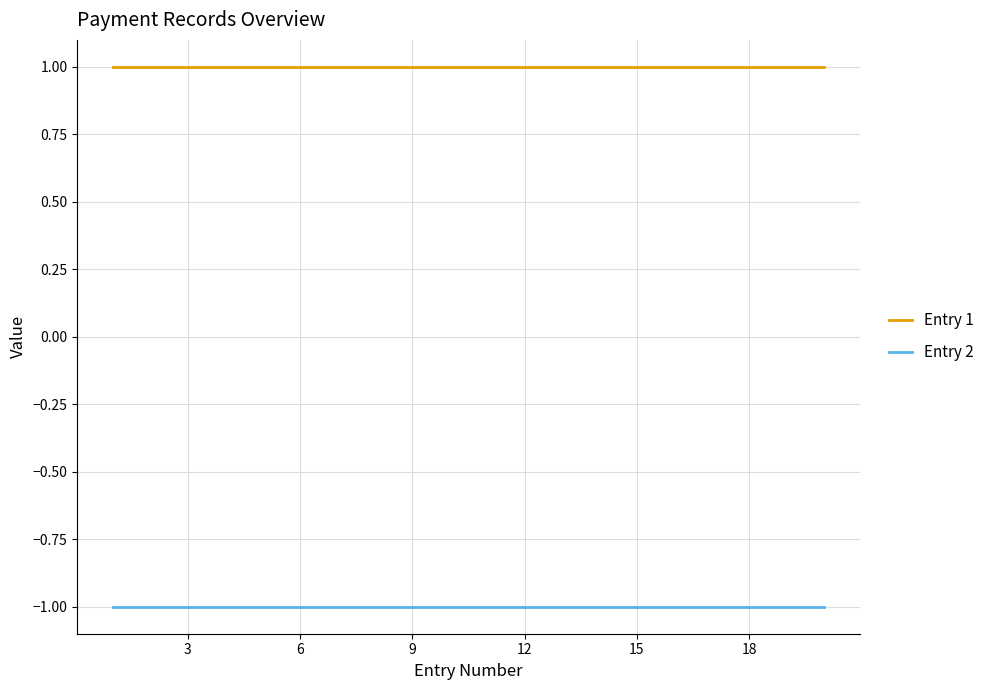

How many categories are shown in the chart?

20